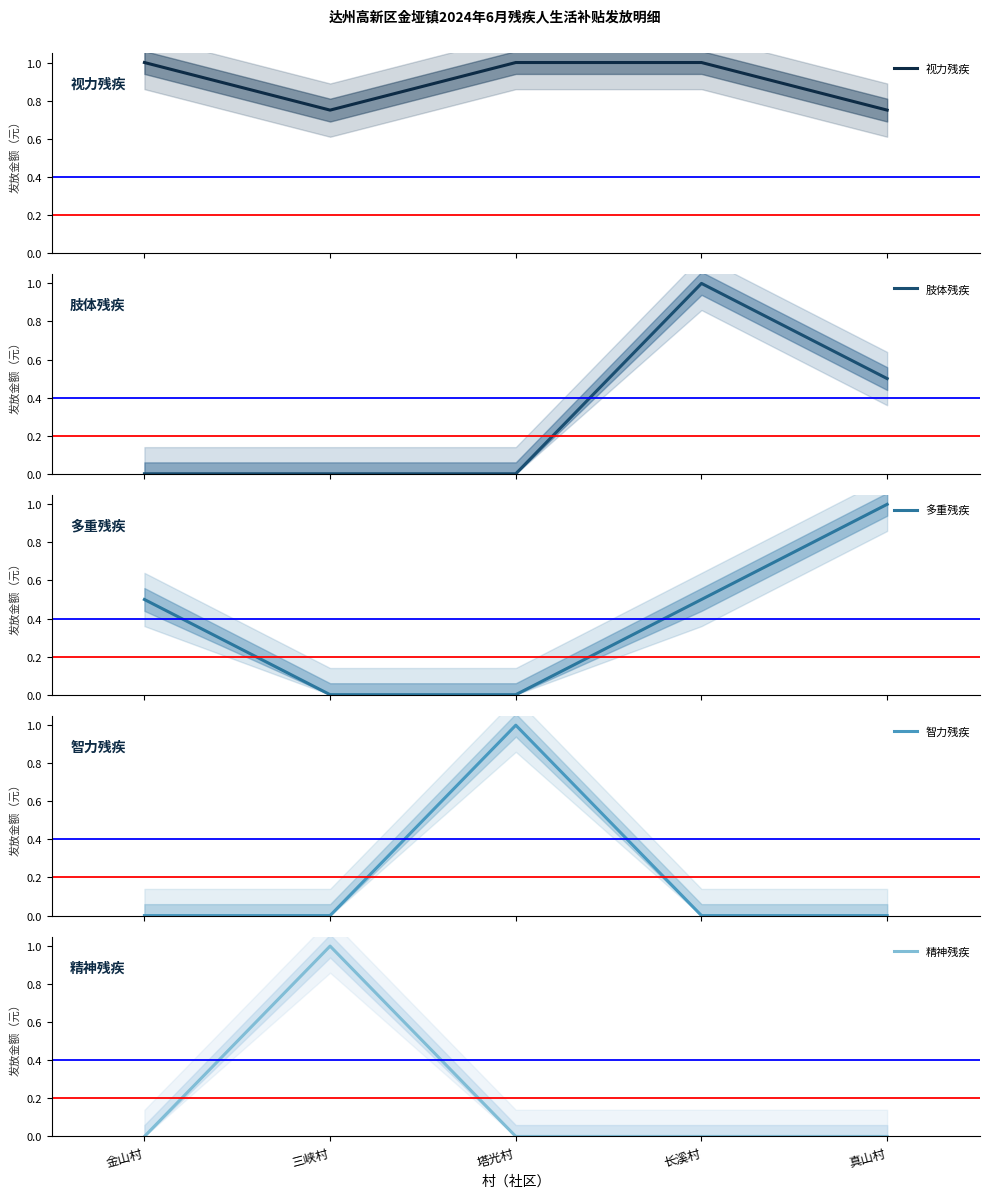

What is the label of the 1st point from the right?

真山村